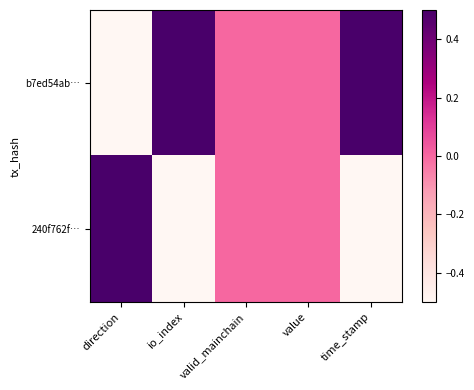

Count the number of categories in the chart.

5